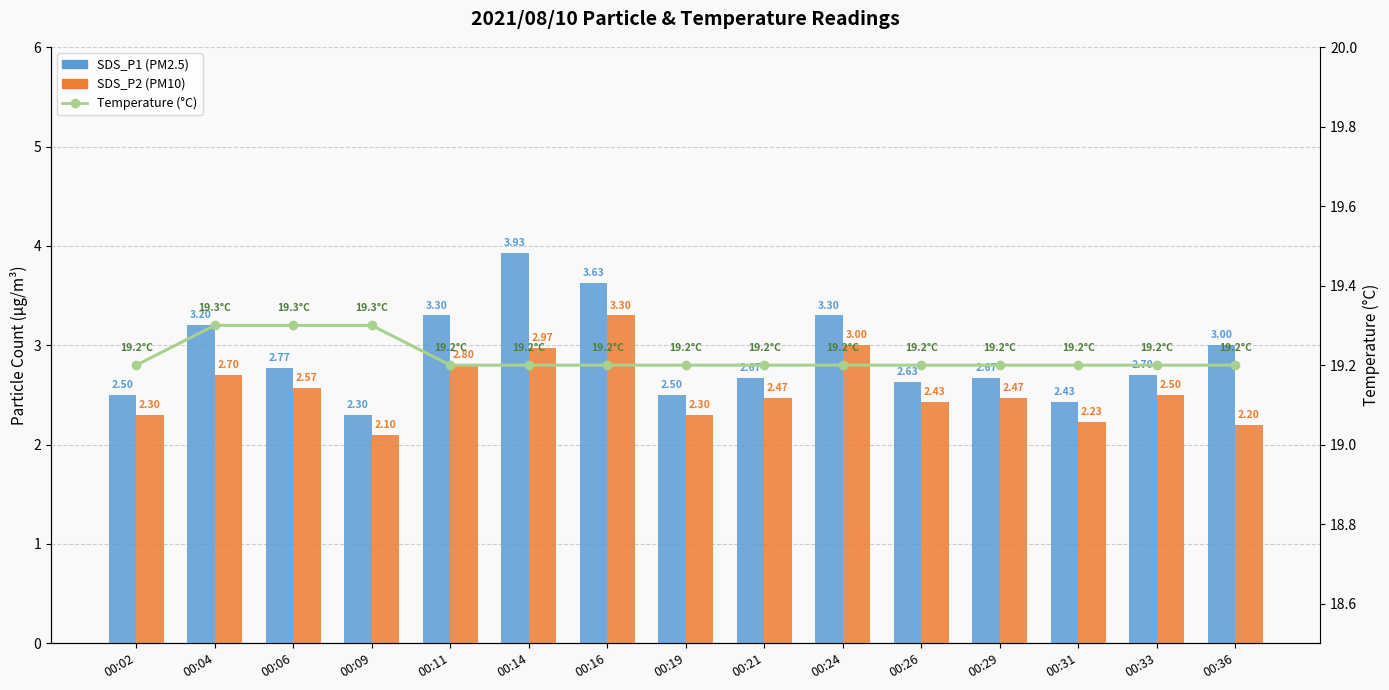

Count the Temp values in the range 19 to 20.

15